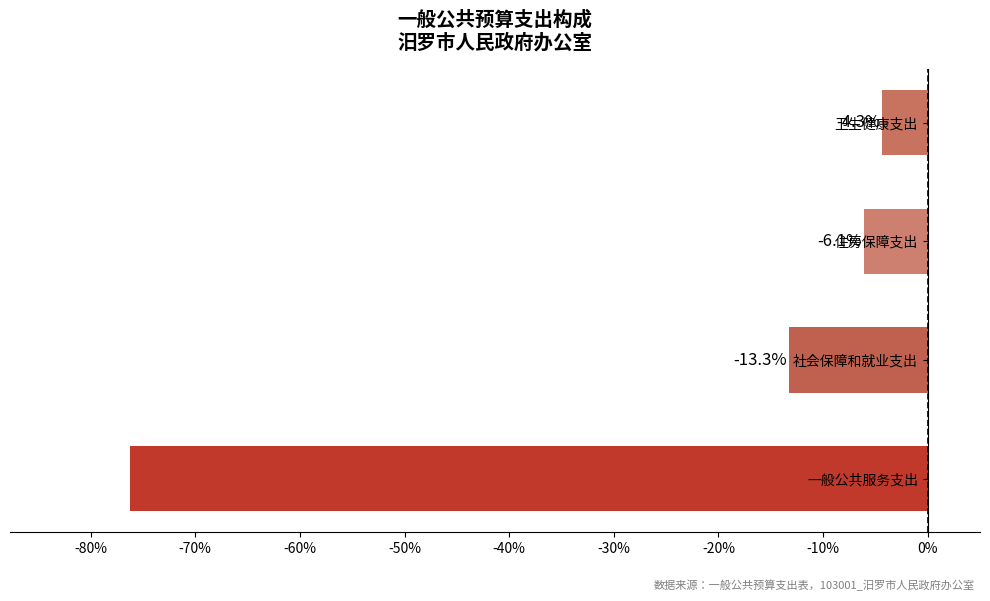

Are the bars horizontal?

Yes